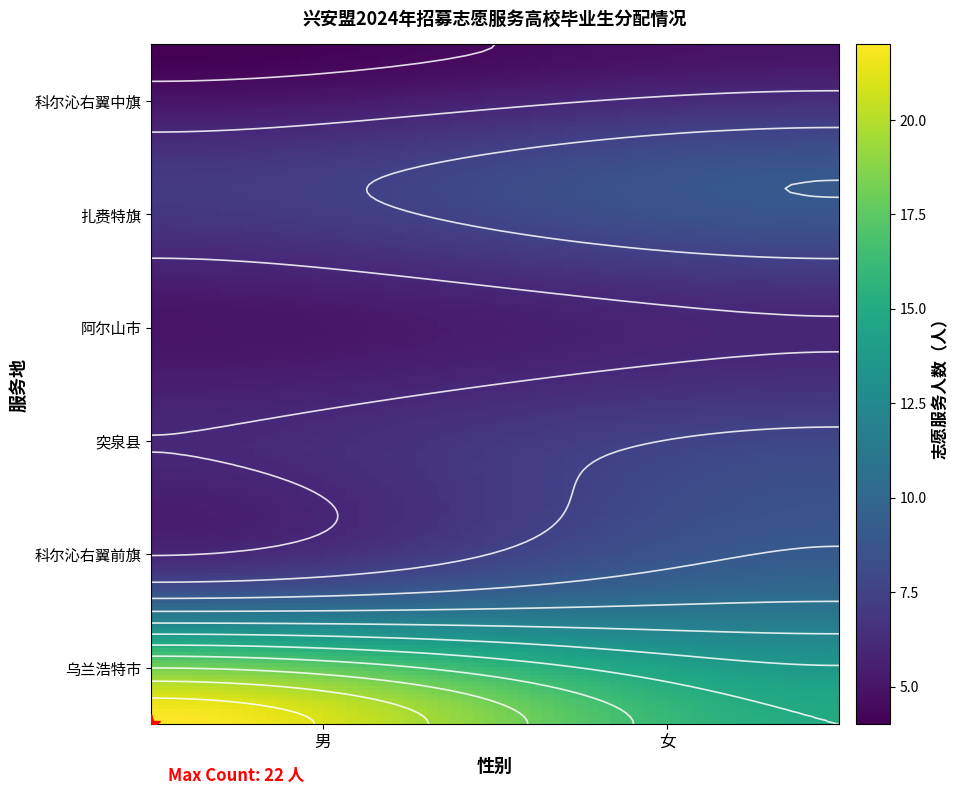

The value of 阿尔山市 at 女 is 2. True or false?

False